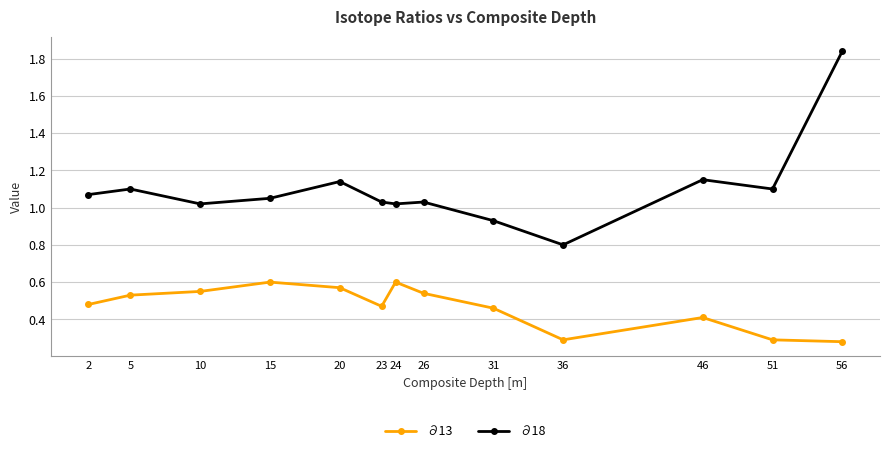

What are all the series names shown in the legend?

∂13, ∂18